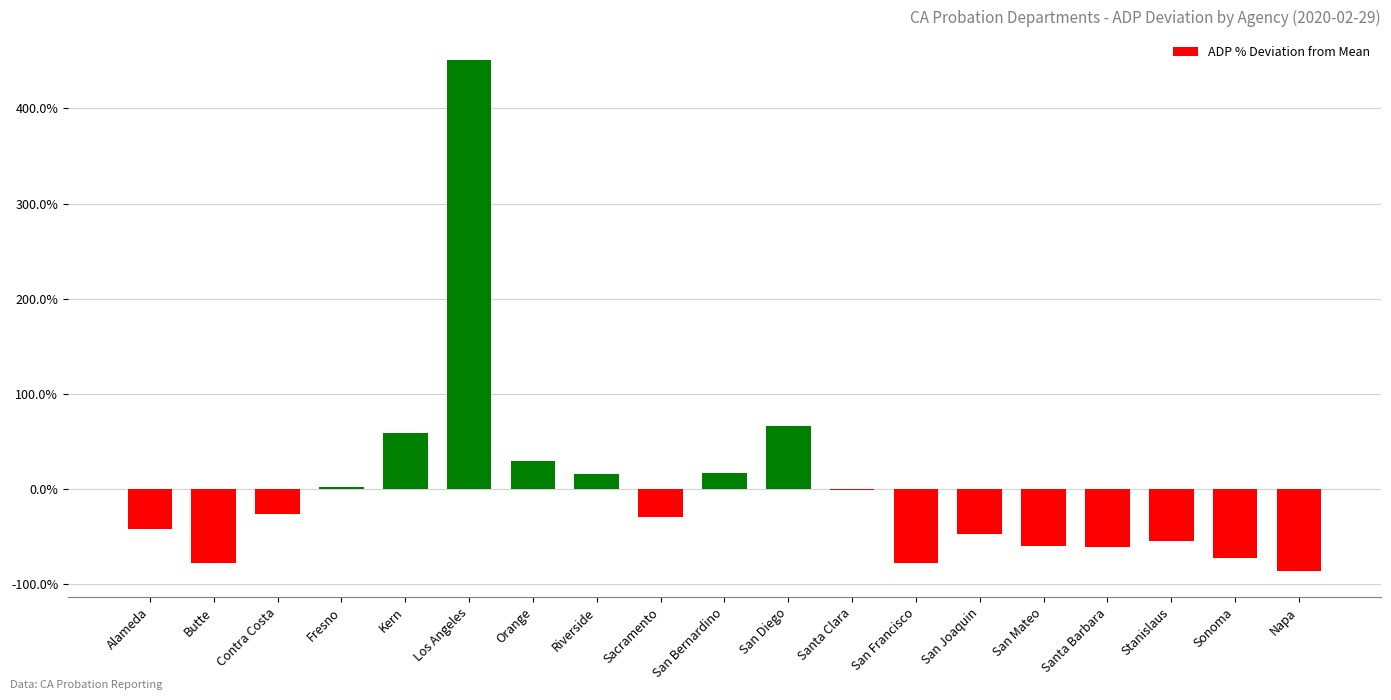

The chart shows a value of -89.6 at San Mateo. True or false?

False